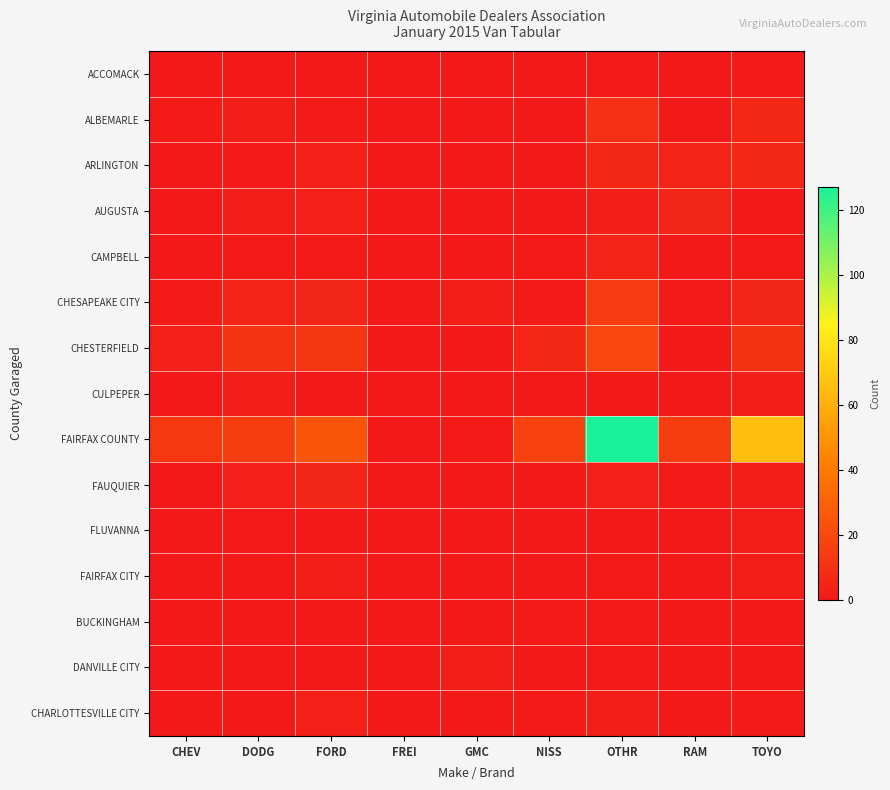

Reading right to left, list all the values displayed in this chart.

ACCOMACK: TOYO=1	RAM=0	OTHR=1	NISS=0	GMC=0	FREI=0	FORD=0	DODG=0	CHEV=0
ALBEMARLE: TOYO=6	RAM=0	OTHR=9	NISS=0	GMC=0	FREI=0	FORD=1	DODG=2	CHEV=1
ARLINGTON: TOYO=6	RAM=4	OTHR=6	NISS=0	GMC=0	FREI=0	FORD=3	DODG=1	CHEV=0
AUGUSTA: TOYO=0	RAM=5	OTHR=2	NISS=0	GMC=0	FREI=0	FORD=3	DODG=2	CHEV=0
CAMPBELL: TOYO=1	RAM=0	OTHR=4	NISS=1	GMC=0	FREI=0	FORD=1	DODG=1	CHEV=0
CHESAPEAKE CITY: TOYO=5	RAM=1	OTHR=14	NISS=1	GMC=2	FREI=0	FORD=5	DODG=4	CHEV=1
CHESTERFIELD: TOYO=10	RAM=0	OTHR=19	NISS=6	GMC=0	FREI=0	FORD=12	DODG=11	CHEV=3
CULPEPER: TOYO=2	RAM=0	OTHR=0	NISS=0	GMC=0	FREI=0	FORD=0	DODG=2	CHEV=0
FAIRFAX COUNTY: TOYO=66	RAM=15	OTHR=127	NISS=17	GMC=1	FREI=0	FORD=25	DODG=15	CHEV=13
FAUQUIER: TOYO=2	RAM=1	OTHR=3	NISS=0	GMC=0	FREI=0	FORD=5	DODG=3	CHEV=0
FLUVANNA: TOYO=2	RAM=0	OTHR=0	NISS=0	GMC=0	FREI=0	FORD=0	DODG=1	CHEV=0
FAIRFAX CITY: TOYO=2	RAM=0	OTHR=1	NISS=0	GMC=0	FREI=0	FORD=2	DODG=0	CHEV=0
BUCKINGHAM: TOYO=0	RAM=0	OTHR=1	NISS=1	GMC=0	FREI=0	FORD=0	DODG=0	CHEV=0
DANVILLE CITY: TOYO=0	RAM=0	OTHR=1	NISS=0	GMC=2	FREI=0	FORD=0	DODG=0	CHEV=0
CHARLOTTESVILLE CITY: TOYO=1	RAM=0	OTHR=2	NISS=1	GMC=0	FREI=0	FORD=3	DODG=0	CHEV=0